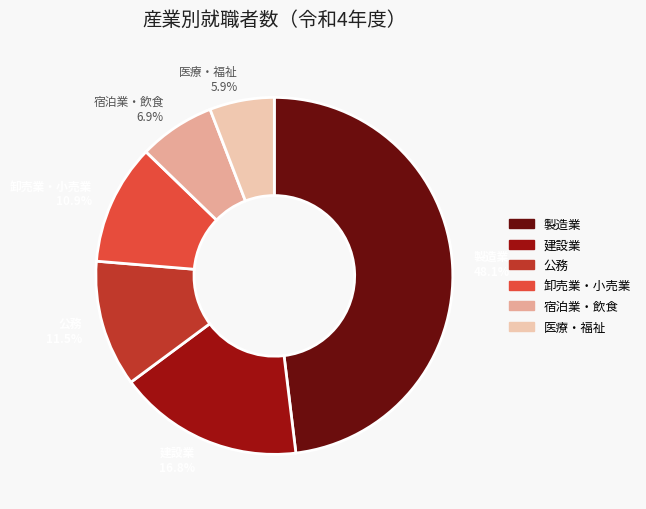

Approximately how many times larger is the value at 製造業 48.1% compared to 公務 11.5%?

4.2